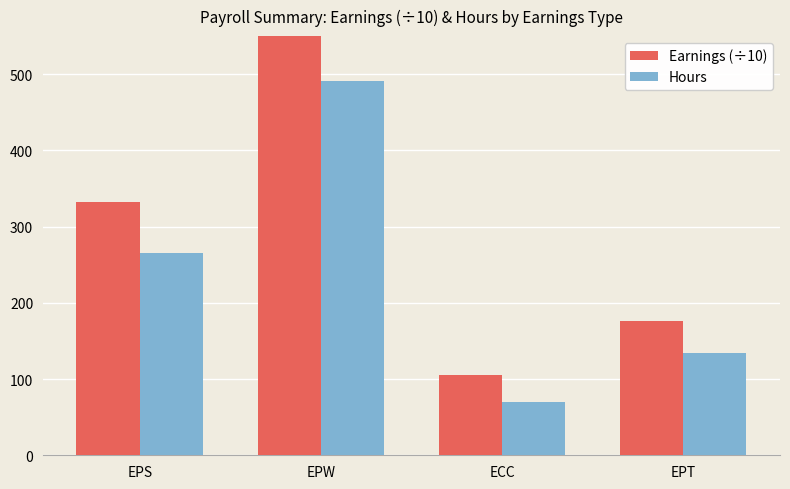

What position from the right is EPT?

1